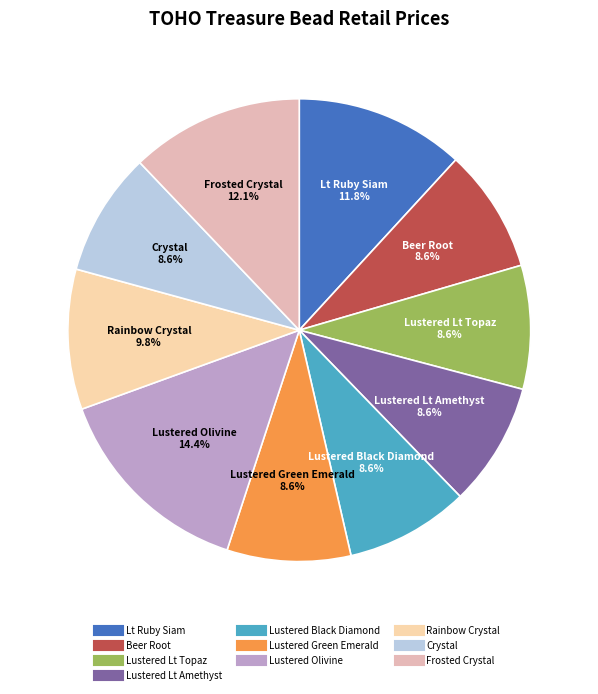

To the nearest percent, what is the difference between the largest and smallest slice percentages?

6%